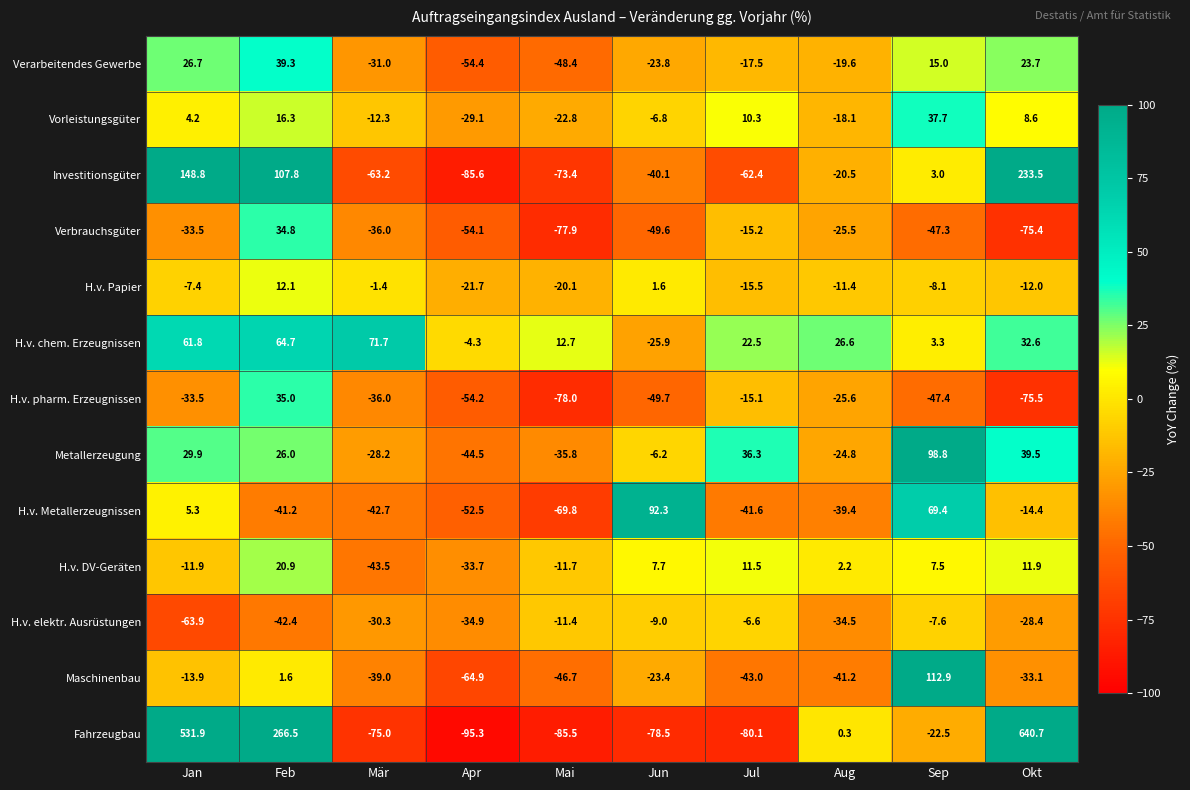

At which label is Investitionsgüter closest to 73?

Feb